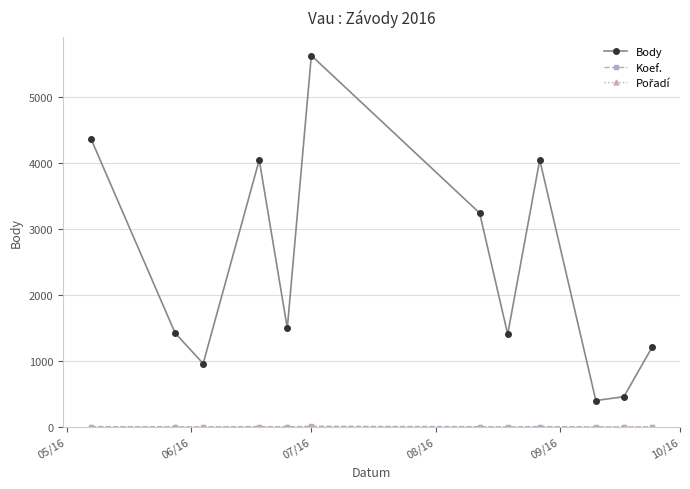

At how many categories does at least one series exceed 1818?

5